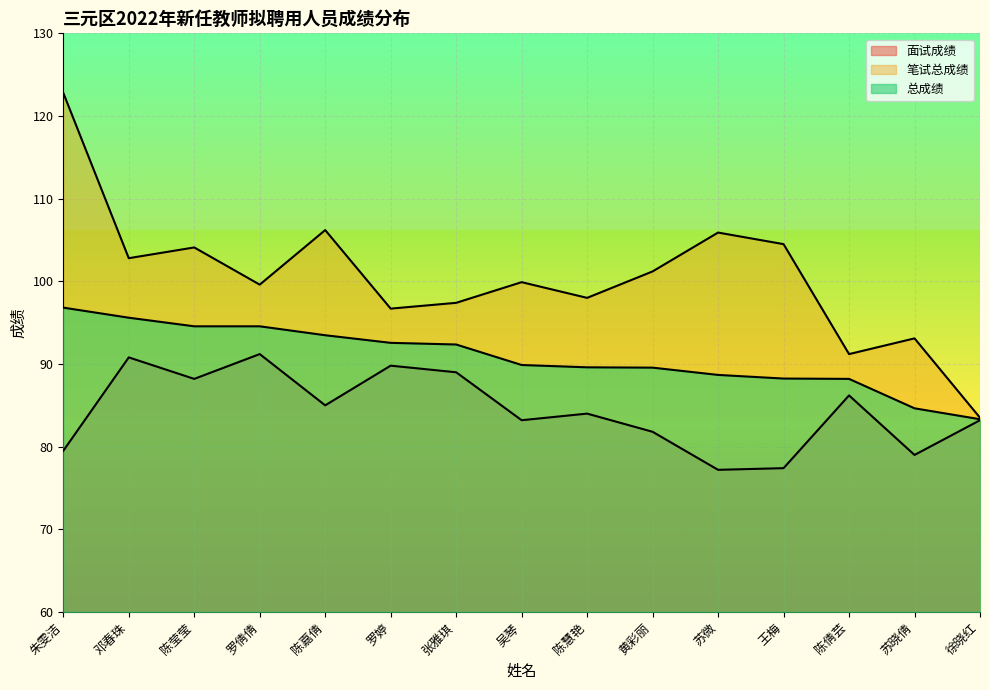

Reading left to right, what are all the values shown in this chart?

面试成绩: 79.5	90.8	88.2	91.2	85.0	89.8	89.0	83.2	84.0	81.8	77.2	77.4	86.2	79.0	83.2
笔试总成绩: 122.8	102.8	104.1	99.6	106.2	96.7	97.4	99.9	98.0	101.2	105.9	104.5	91.2	93.1	83.5
总成绩: 96.8	95.6	94.6	94.6	93.5	92.6	92.4	89.9	89.6	89.6	88.7	88.2	88.2	84.6	83.3